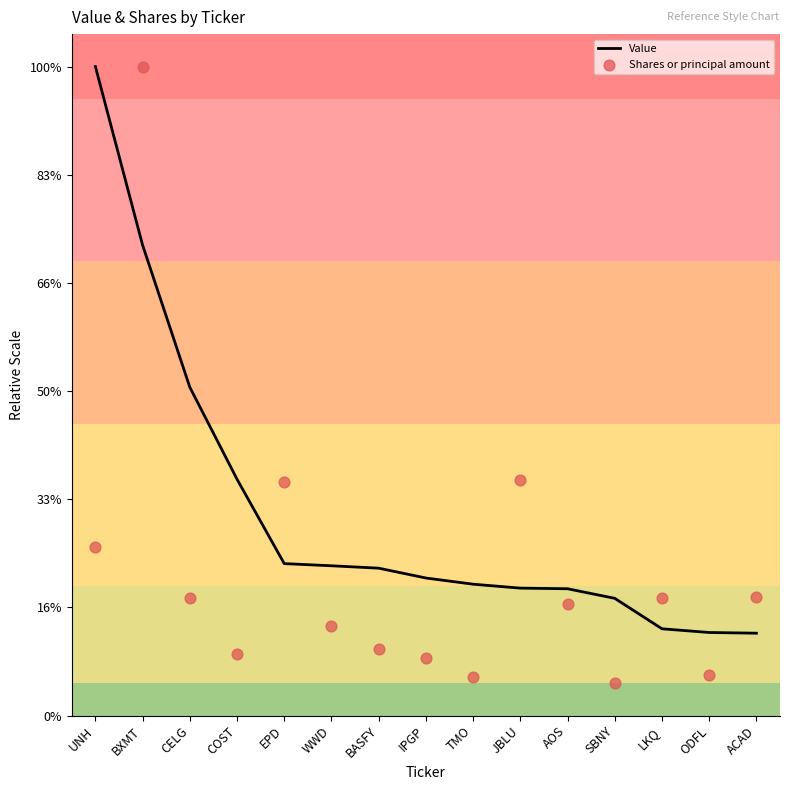

Which series contains the highest Y value?

Value